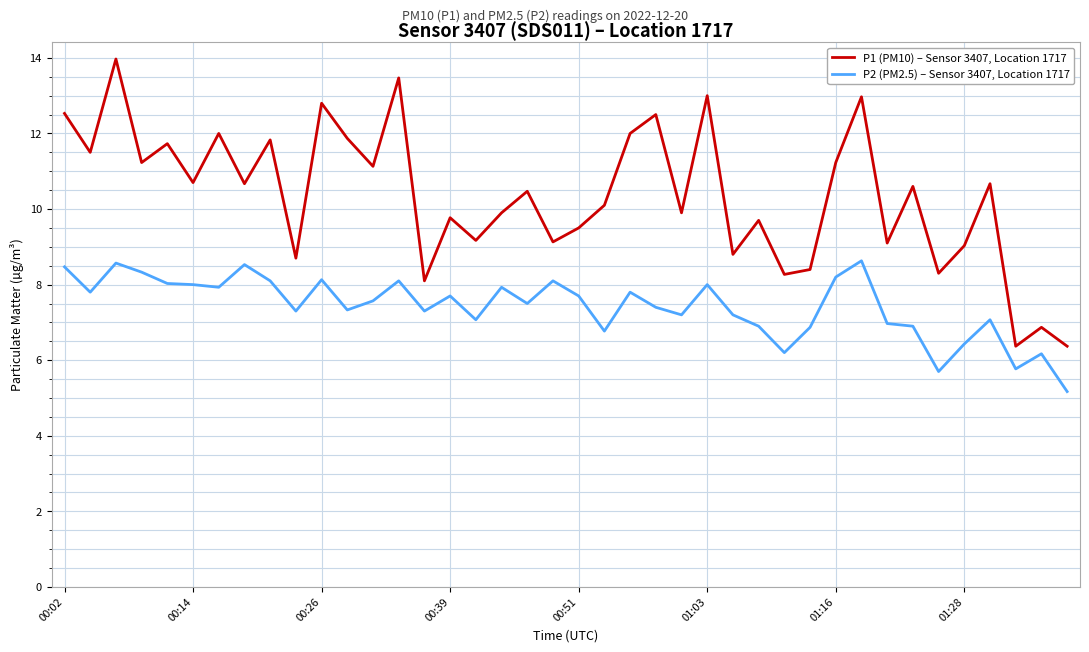

How many distinct data groups are displayed?

2